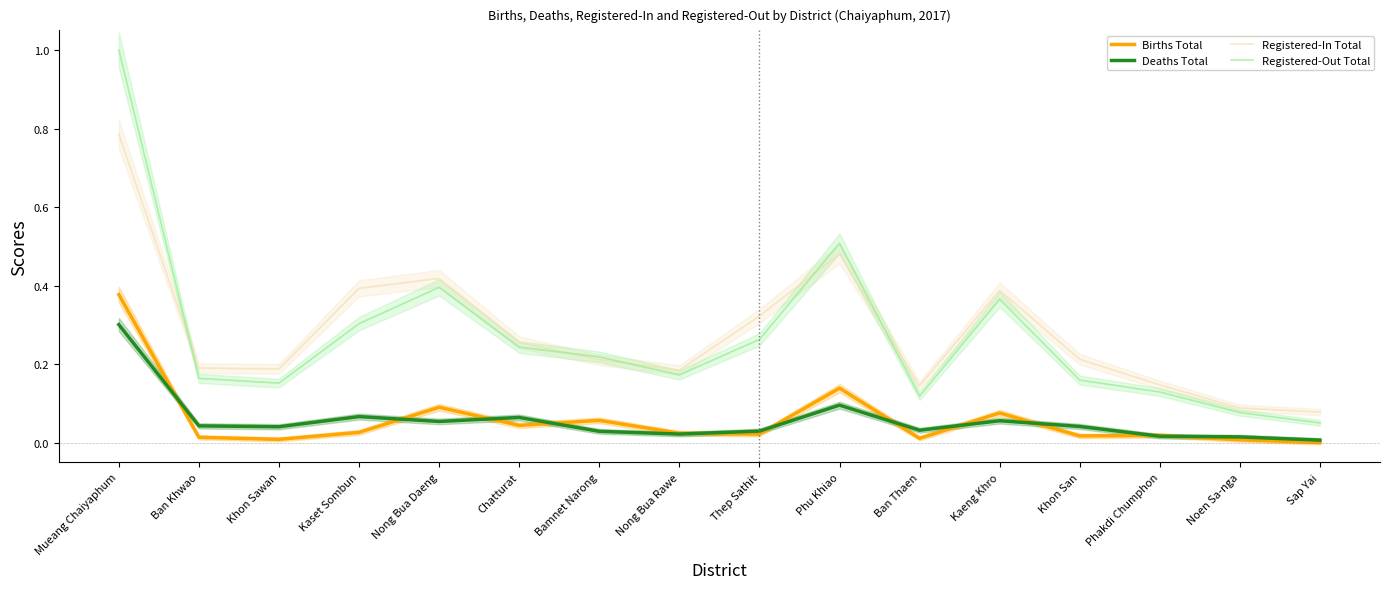

What is the sum of all Registered-Out Total values?

4.3